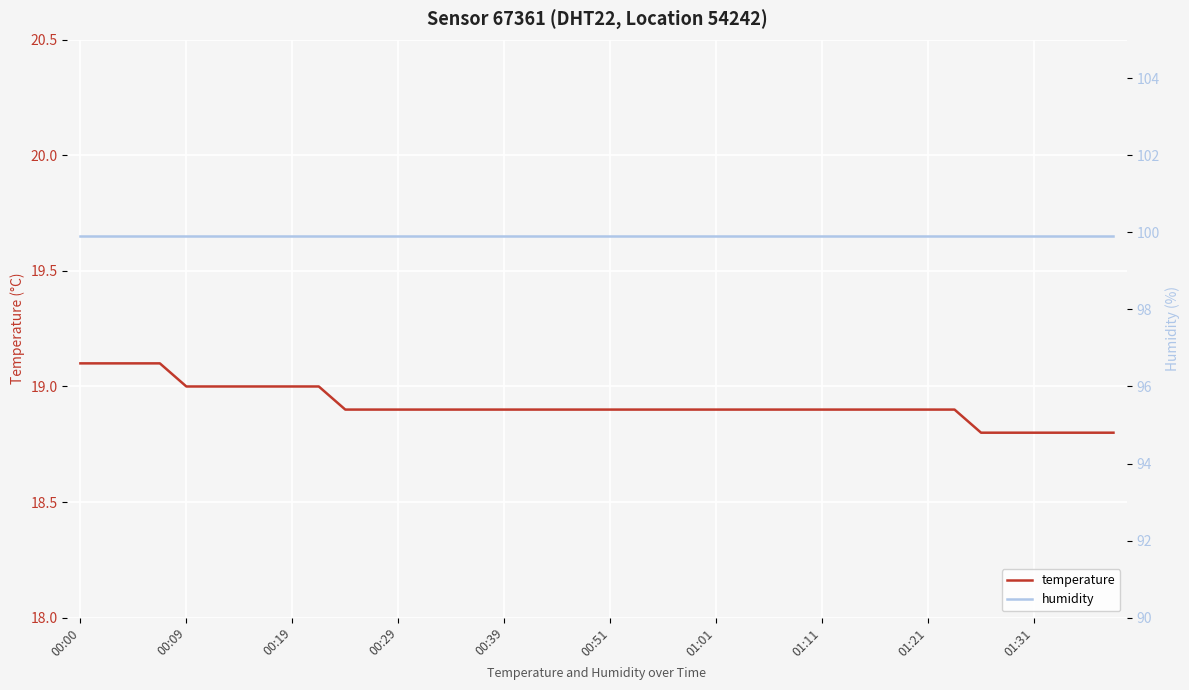

Reading left to right, extract all data points from this chart.

temperature: 19.1	19.1	19.1	19.1	19.0	19.0	19.0	19.0	19.0	19.0	18.9	18.9	18.9	18.9	18.9	18.9	18.9	18.9	18.9	18.9	18.9	18.9	18.9	18.9	18.9	18.9	18.9	18.9	18.9	18.9	18.9	18.9	18.9	18.9	18.8	18.8	18.8	18.8	18.8	18.8
humidity: 99.9	99.9	99.9	99.9	99.9	99.9	99.9	99.9	99.9	99.9	99.9	99.9	99.9	99.9	99.9	99.9	99.9	99.9	99.9	99.9	99.9	99.9	99.9	99.9	99.9	99.9	99.9	99.9	99.9	99.9	99.9	99.9	99.9	99.9	99.9	99.9	99.9	99.9	99.9	99.9